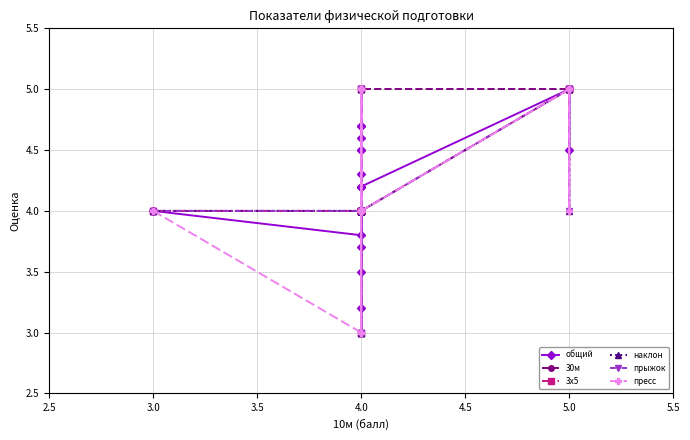

Which series has the largest total across all categories?

30м